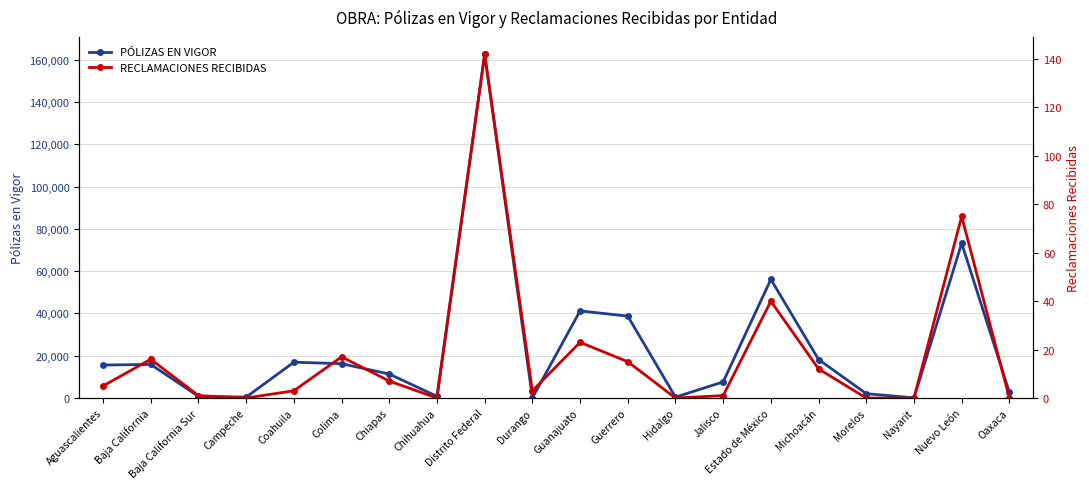

What is the maximum value shown in the chart?

162646